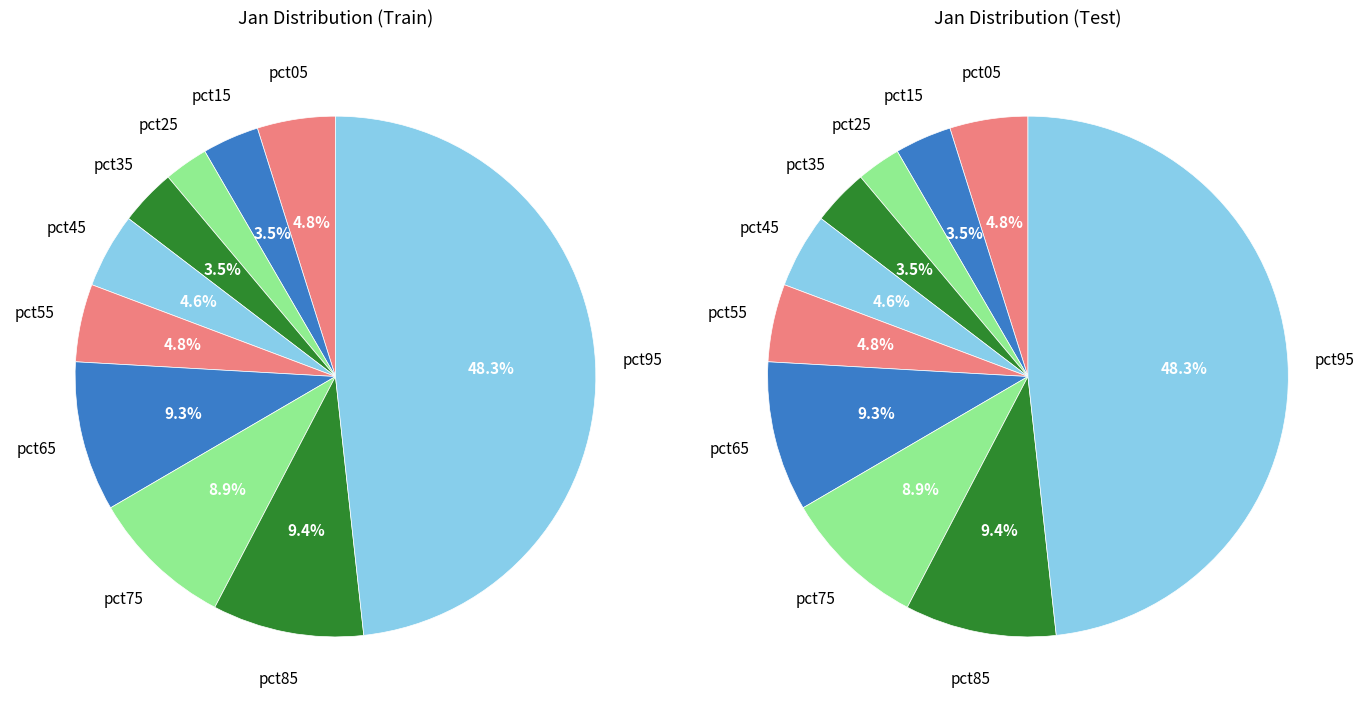

Is it true that pct65 is 21% of the pie?

False